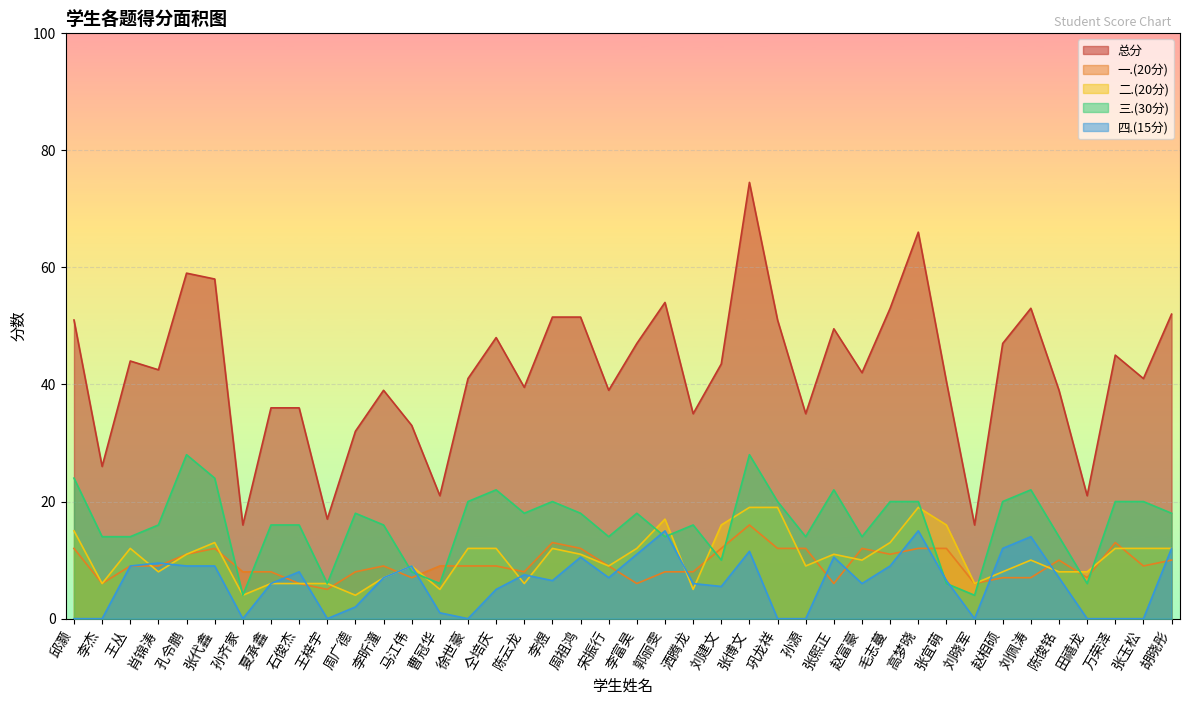

What is the total value across all series at 宋振行?

78.0